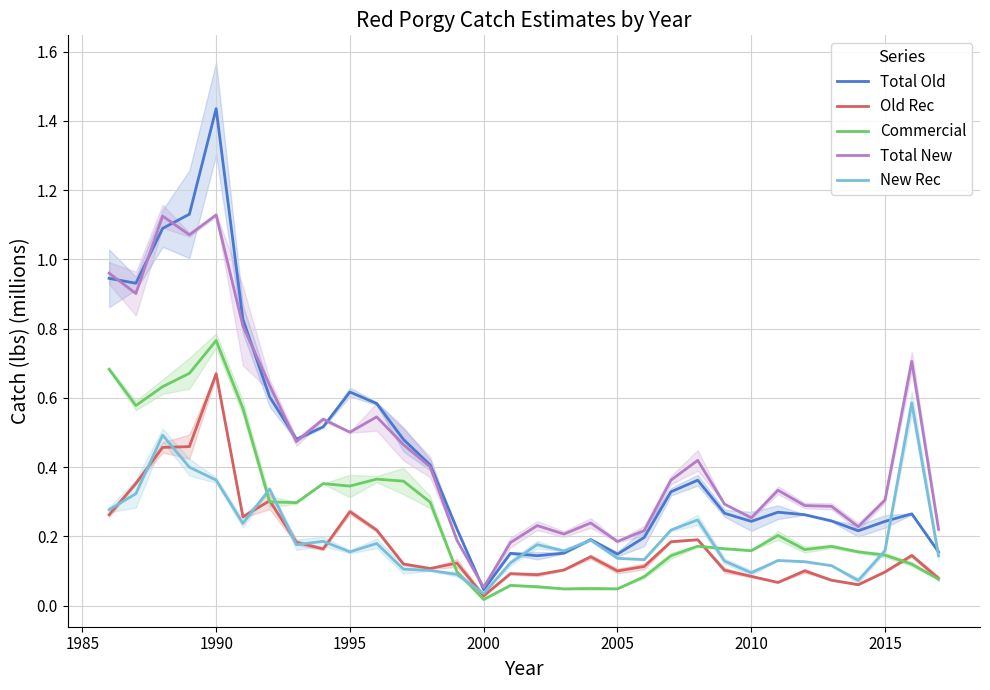

Is this an area chart (filled region under the line)?

No